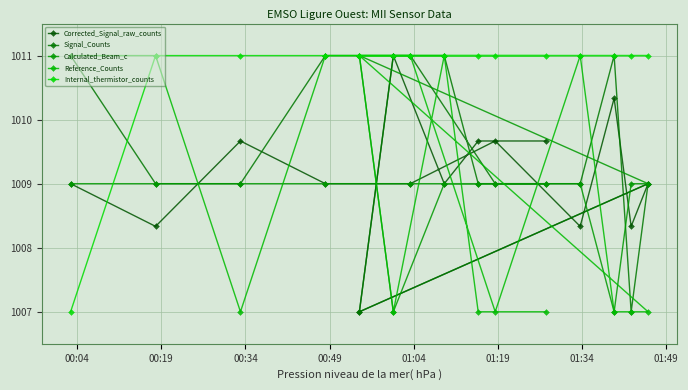

Reading right to left, list all the values displayed in this chart.

Corrected_Signal_raw_counts: 1009.0	1008.3	1010.3	1008.3	1009.7	1009.7	1009.7	1009.0	1009.0	1011.0	1007.0	1009.0	1009.7	1008.3	1009.0
Signal_Counts: 1009.0	1007.0	1011.0	1009.0	1009.0	1009.0	1009.0	1011.0	1011.0	1011.0	1007.0	1011.0	1009.0	1009.0	1011.0
Calculated_Beam_c: 1009.0	1009.0	1007.0	1009.0	1009.0	1009.0	1009.0	1009.0	1009.0	1007.0	1011.0	1009.0	1009.0	1009.0	1009.0
Reference_Counts: 1007.0	1007.0	1007.0	1011.0	1007.0	1007.0	1007.0	1011.0	1011.0	1007.0	1011.0	1011.0	1007.0	1011.0	1011.0
Internal_thermistor_counts: 1011.0	1011.0	1011.0	1011.0	1011.0	1011.0	1011.0	1011.0	1011.0	1011.0	1011.0	1011.0	1011.0	1011.0	1007.0